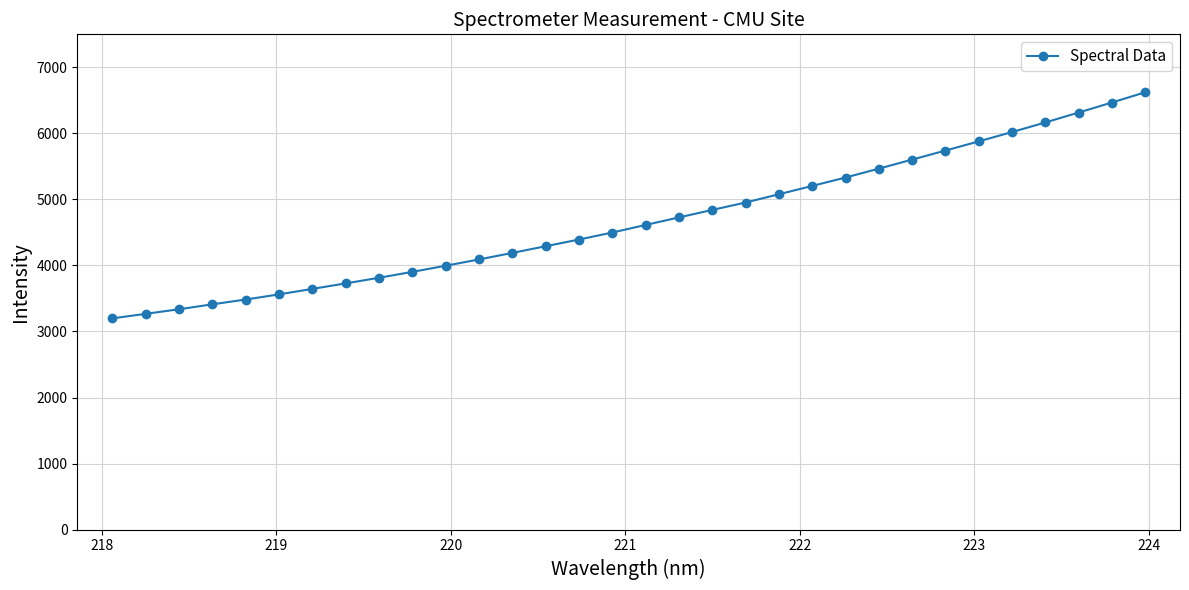

What is the smallest value displayed?

3198.5